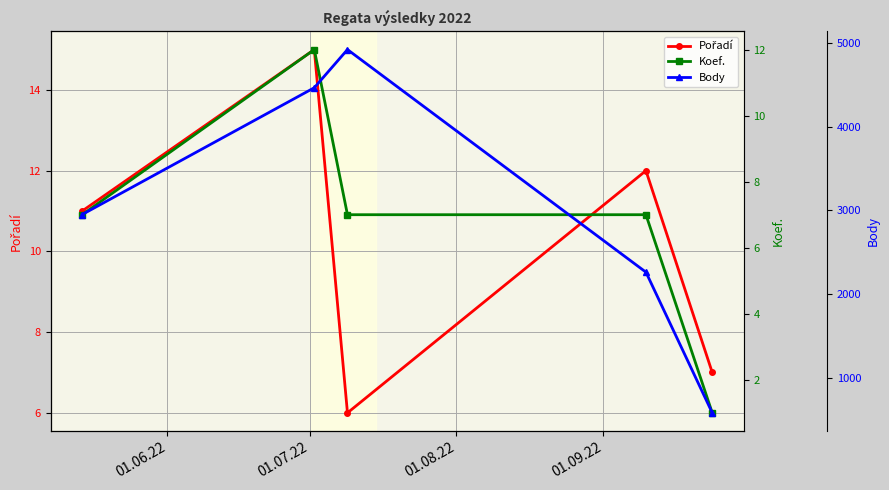

Does the chart have visible grid lines?

Yes